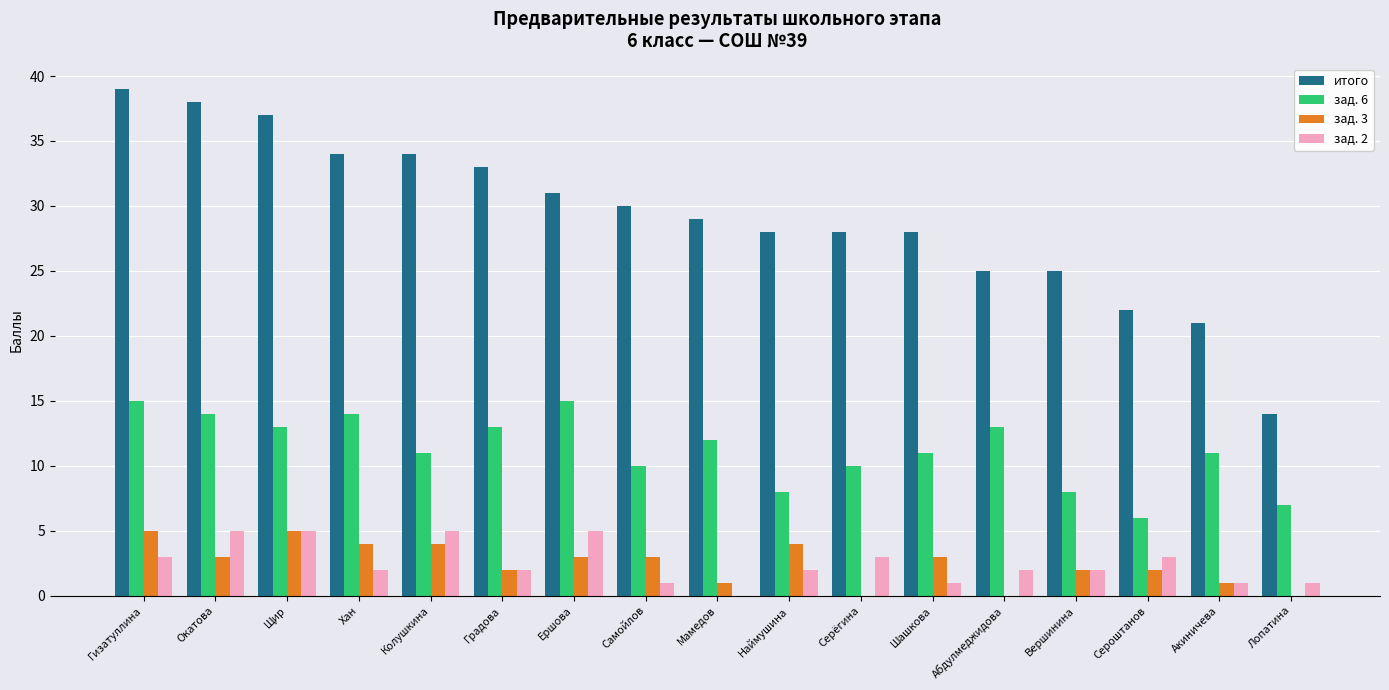

Count the зад. 3 values in the range 1 to 4.

12